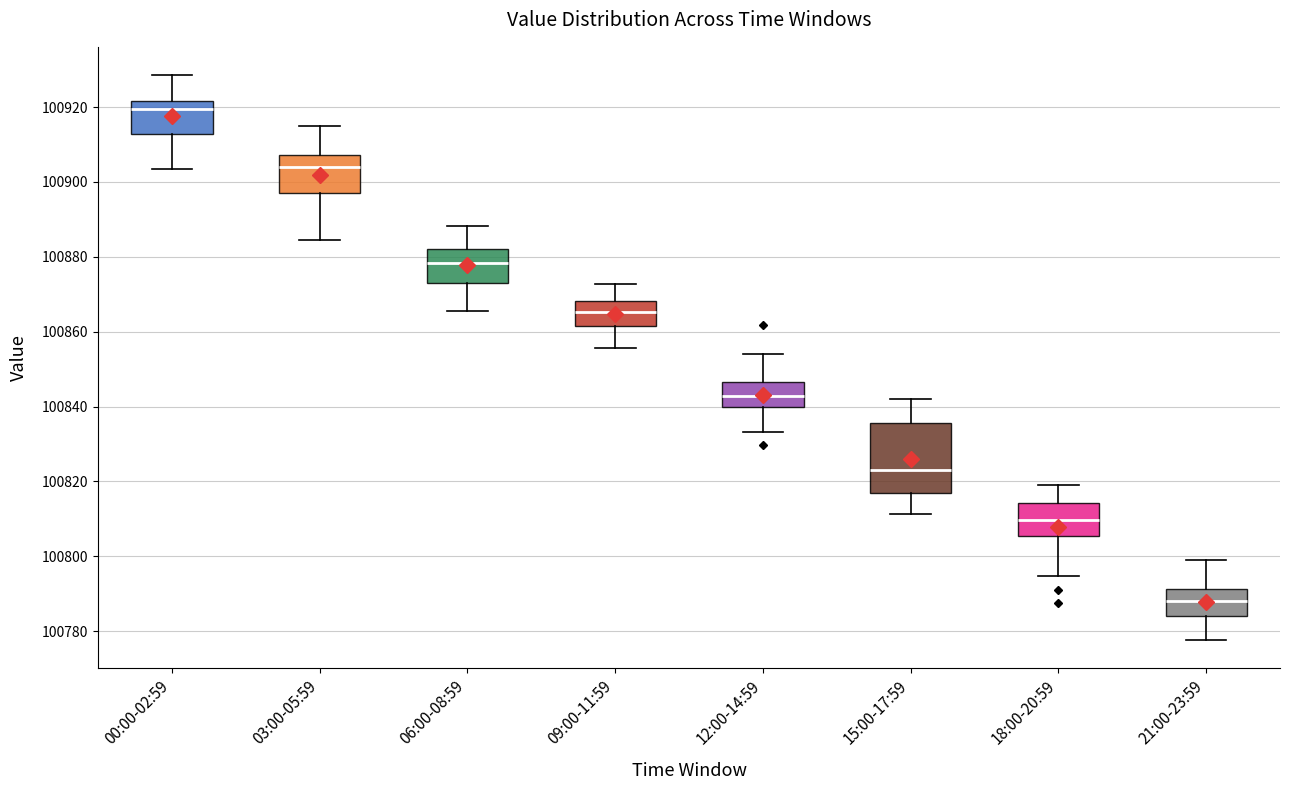

Reading left to right, read every box against the y-axis: the position of its median line, the range the box covers, and the ends of its whiskers. The values are not printed on the chart, so give them approximately, as read against the axis.

00:00-02:59: median 100920, box 100912 to 100922, whiskers 100904 to 100928
03:00-05:59: median 100904, box 100898 to 100908, whiskers 100884 to 100916
06:00-08:59: median 100878, box 100872 to 100882, whiskers 100866 to 100888
09:00-11:59: median 100866, box 100862 to 100868, whiskers 100856 to 100872
12:00-14:59: median 100842, box 100840 to 100846, whiskers 100834 to 100854
15:00-17:59: median 100824, box 100816 to 100836, whiskers 100812 to 100842
18:00-20:59: median 100810, box 100806 to 100814, whiskers 100794 to 100820
21:00-23:59: median 100788, box 100784 to 100792, whiskers 100778 to 100800